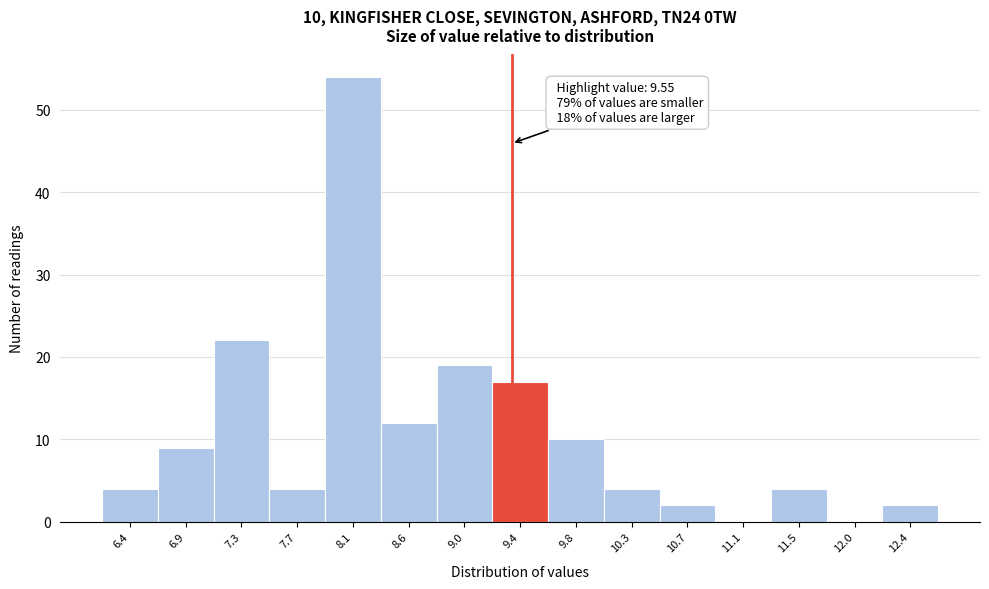

Reading left to right, list all the values displayed in this chart.

6.4=4	6.9=9	7.3=22	7.7=4	8.1=54	8.6=12	9.0=19	9.4=17	9.8=10	10.3=4	10.7=2	11.1=0	11.5=4	12.0=0	12.4=2